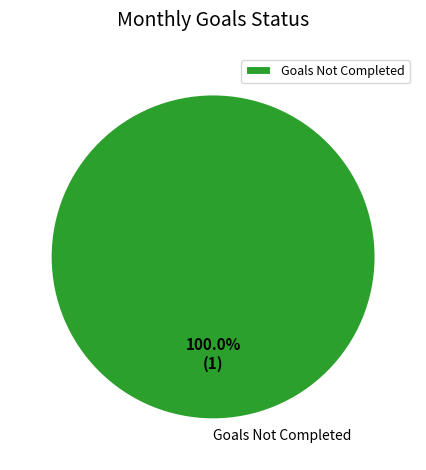

What is the majority slice?

Goals Not Completed